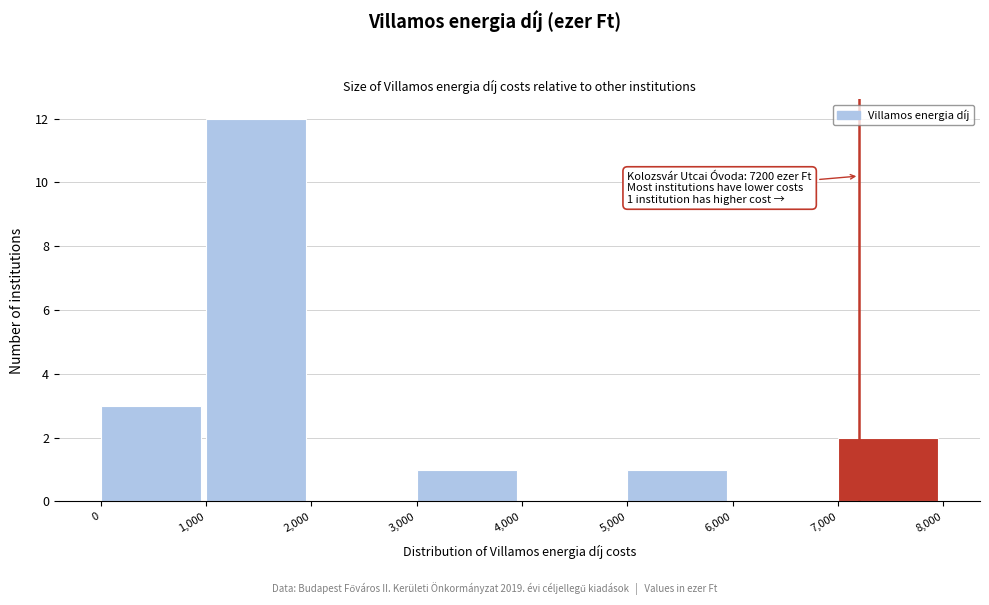

Over which range of the x-axis is the bar tallest?

1,000 to 2,000